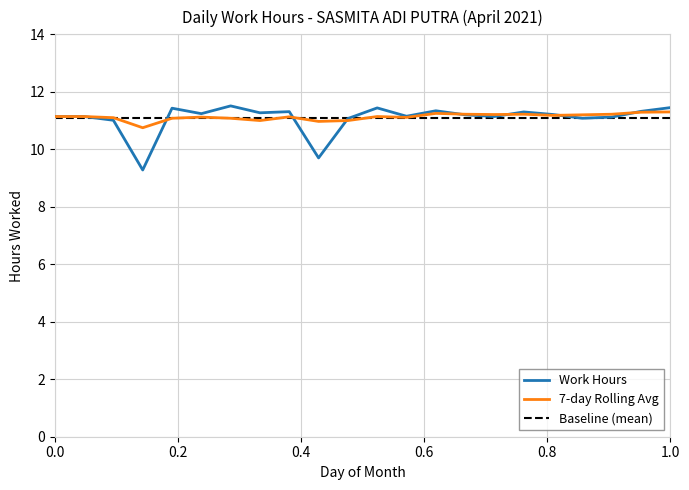

True or false: 7-day Rolling Avg and Work Hours intersect in this chart.

True